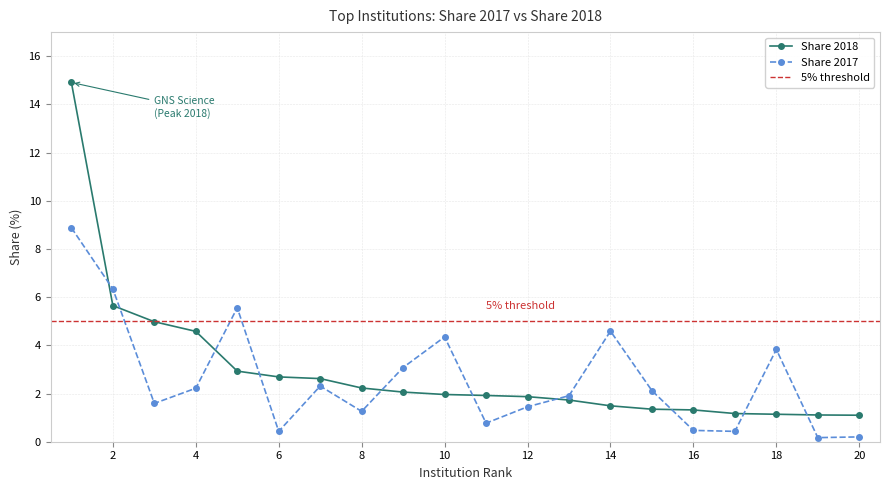

Between 7 and 2, which is larger?

2